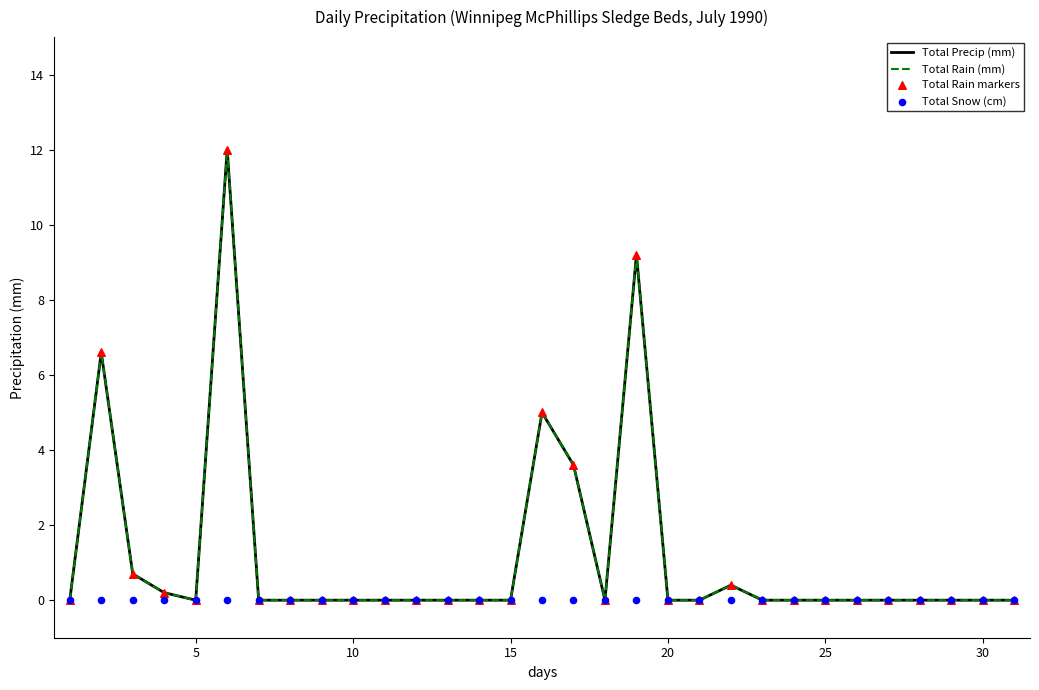

Which series has the largest total across all categories?

Total Precip (mm)